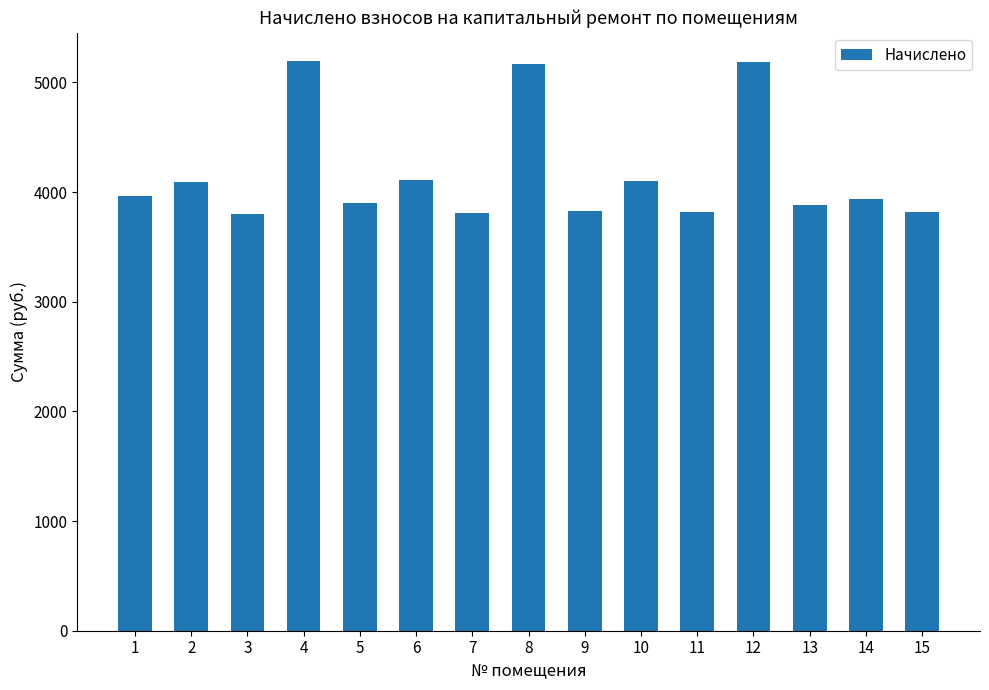

What is the difference between the second highest and minimum values?

1387.1